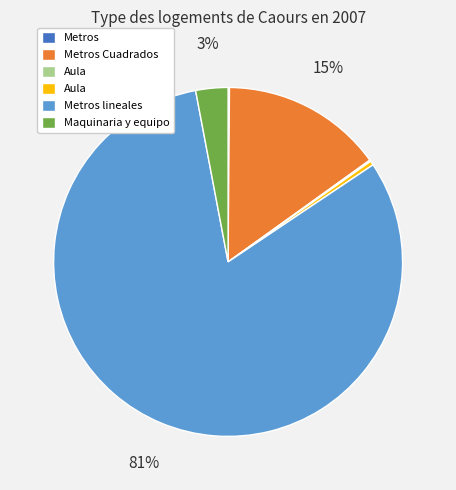

To the nearest percent, what is the average slice percentage?

17%